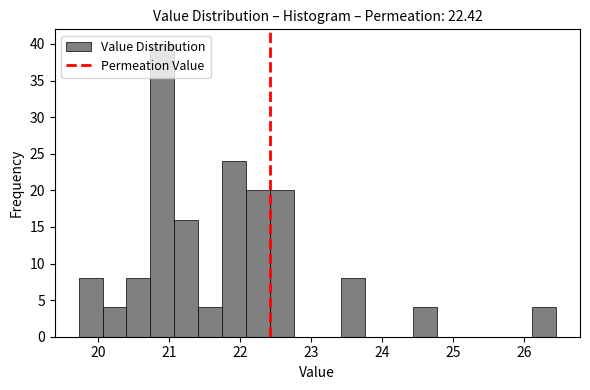

Read against the x-axis, roughly where is the centre of the tallest bar?

20.9